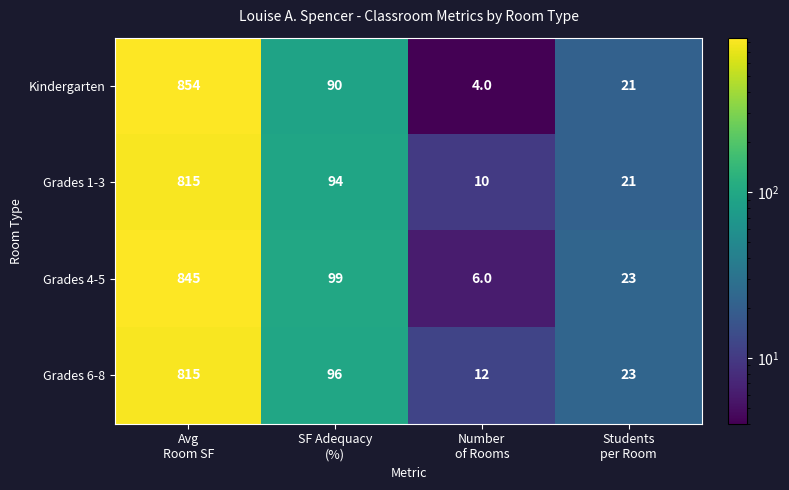

Reading left to right, list all the values displayed in this chart.

Kindergarten: 854	90	4	21
Grades 1-3: 815	94	10	21
Grades 4-5: 845	99	6	23
Grades 6-8: 815	96	12	23